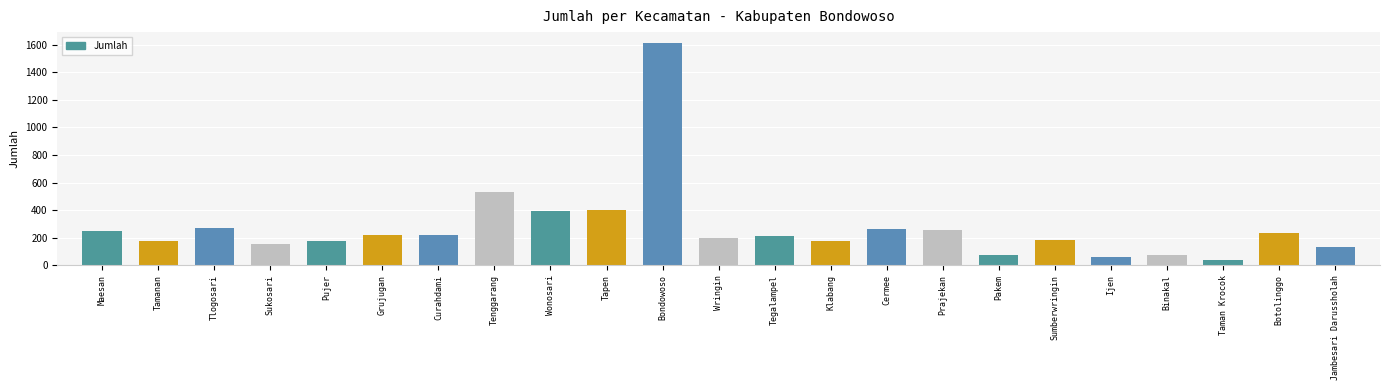

What is the ratio of the value at Tlogosari to the value at Grujugan?

1.3